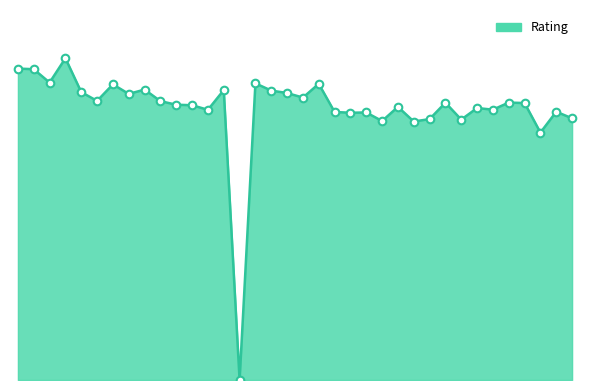

Does the chart have visible grid lines?

No